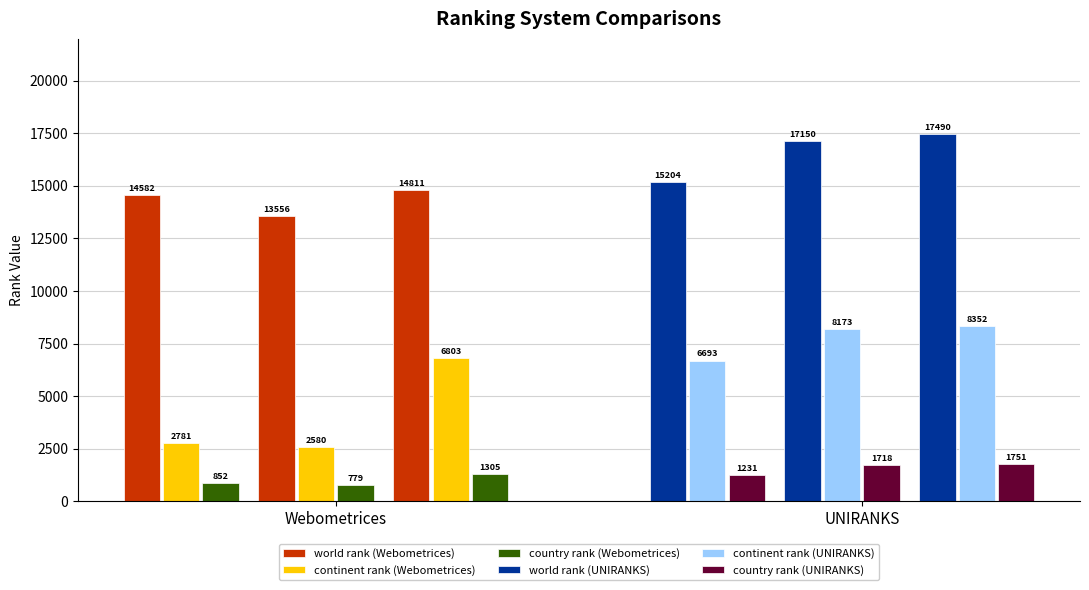

What is the average value of the continent rank (UNIRANKS) series?

7739